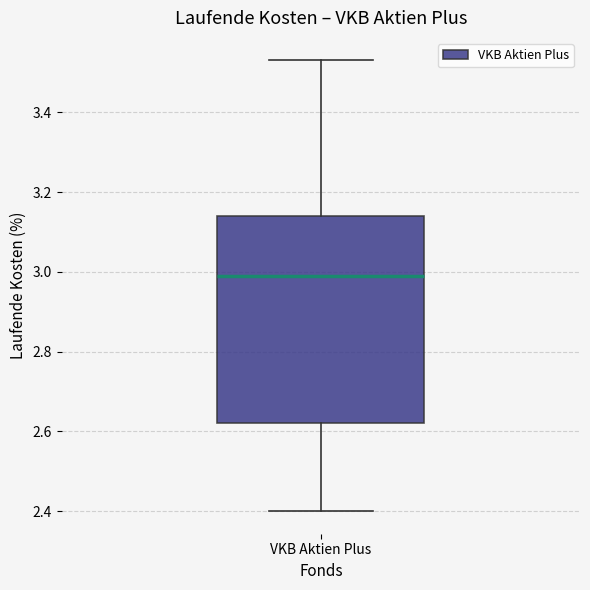

Where is the upper edge of the box for VKB Aktien Plus on the y-axis? The values are not printed on the chart, so give them approximately, as read against the axis.

3.14